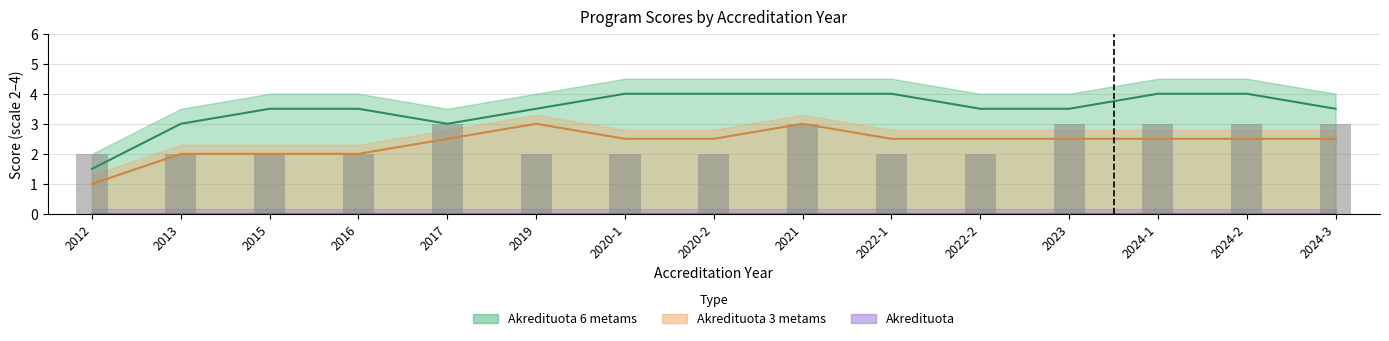

Does the chart contain any negative values?

No